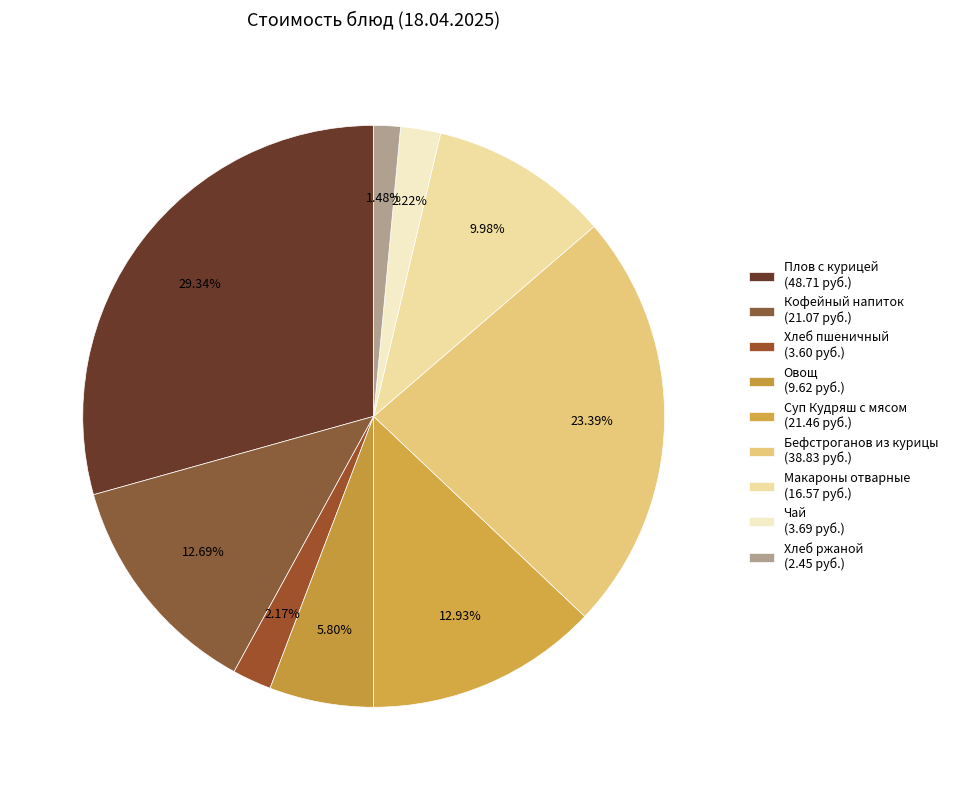

What is the smallest slice in the pie chart?

Хлеб ржаной